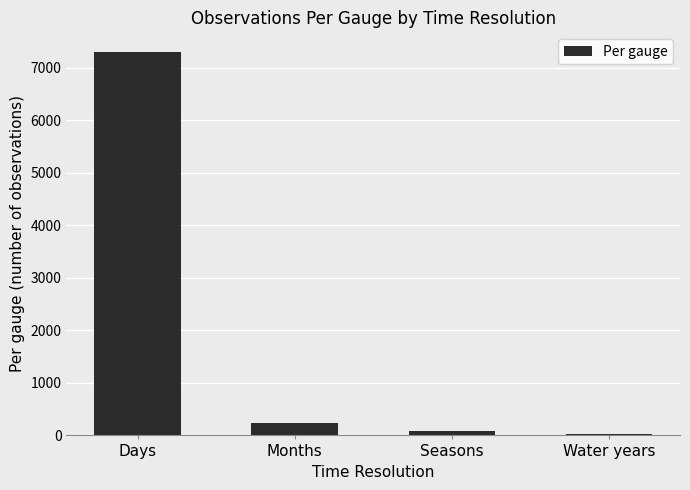

What is the maximum value shown in the chart?

7305